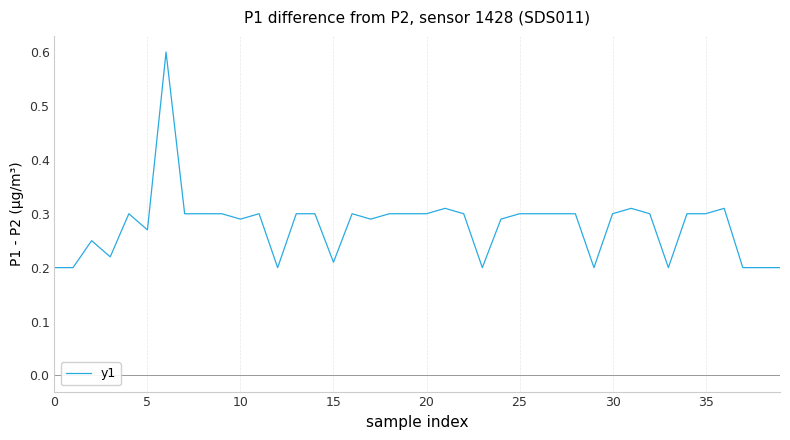

What is the maximum value shown in the chart?

0.6